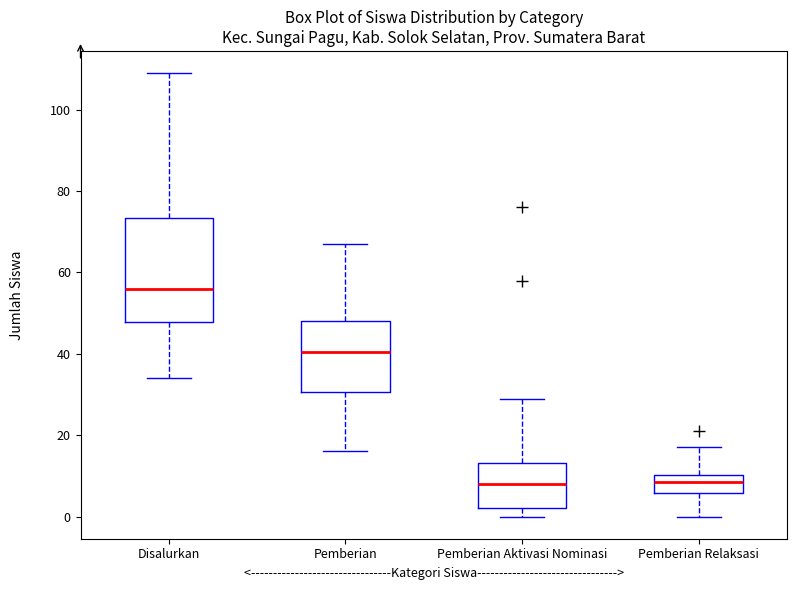

Reading left to right, transcribe this box plot: for each box, give where its median line is, the range the box spans, and where its two whiskers end, as read against the y-axis. The values are not printed on the chart, so give them approximately, as read against the axis.

Disalurkan: median 56, box 48 to 74, whiskers 34 to 110
Pemberian: median 40, box 30 to 48, whiskers 16 to 68
Pemberian Aktivasi Nominasi: median 8, box 2 to 14, whiskers 0 to 30
Pemberian Relaksasi: median 8, box 6 to 10, whiskers 0 to 18